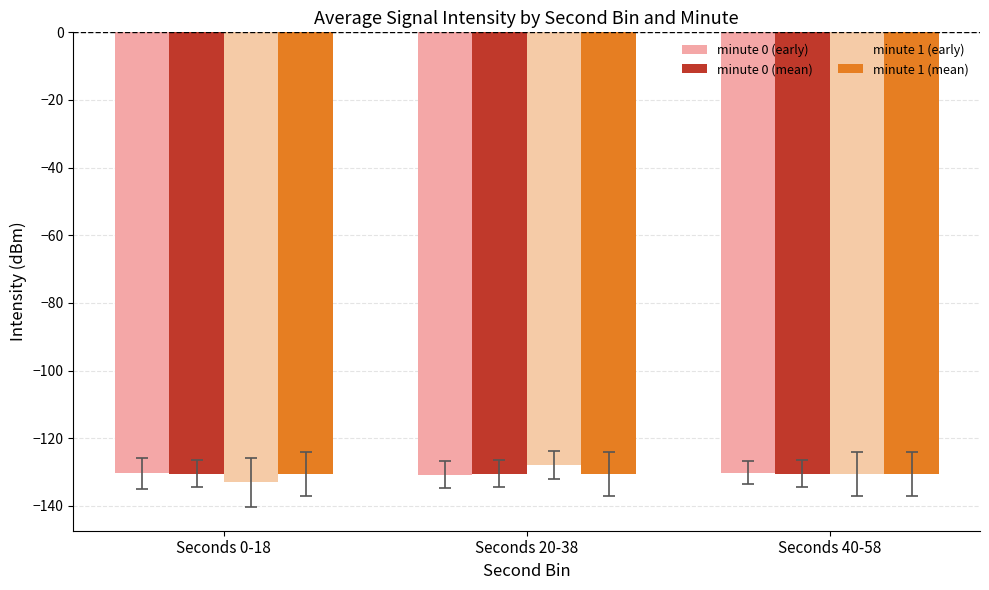

Count the number of data series in this chart.

4